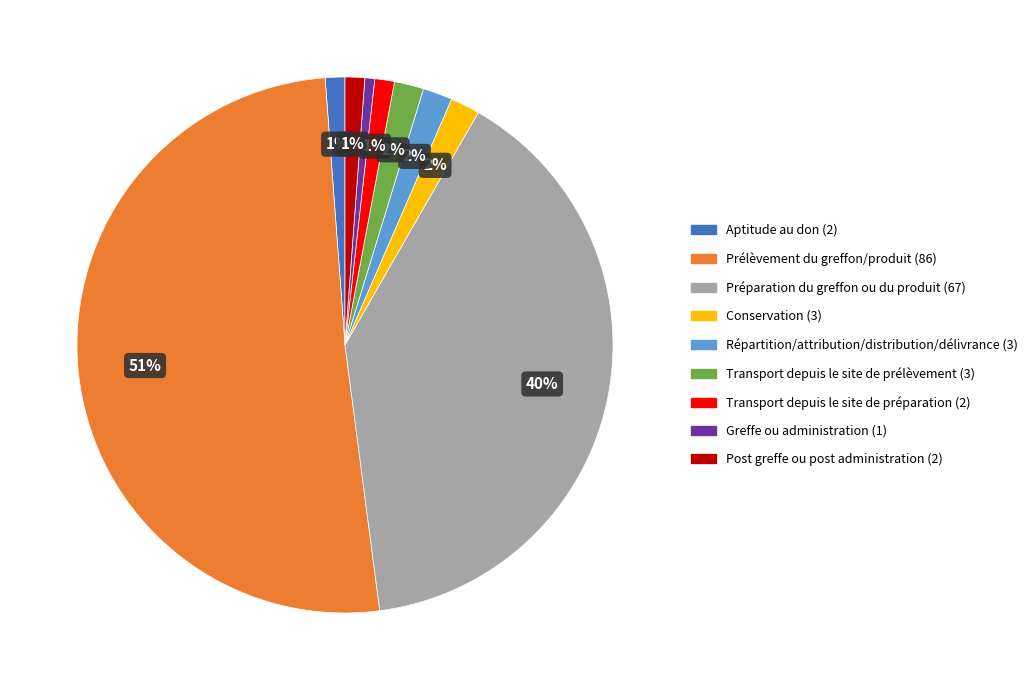

Combined, do Greffe ou administration and Aptitude au don account for over 50%?

No